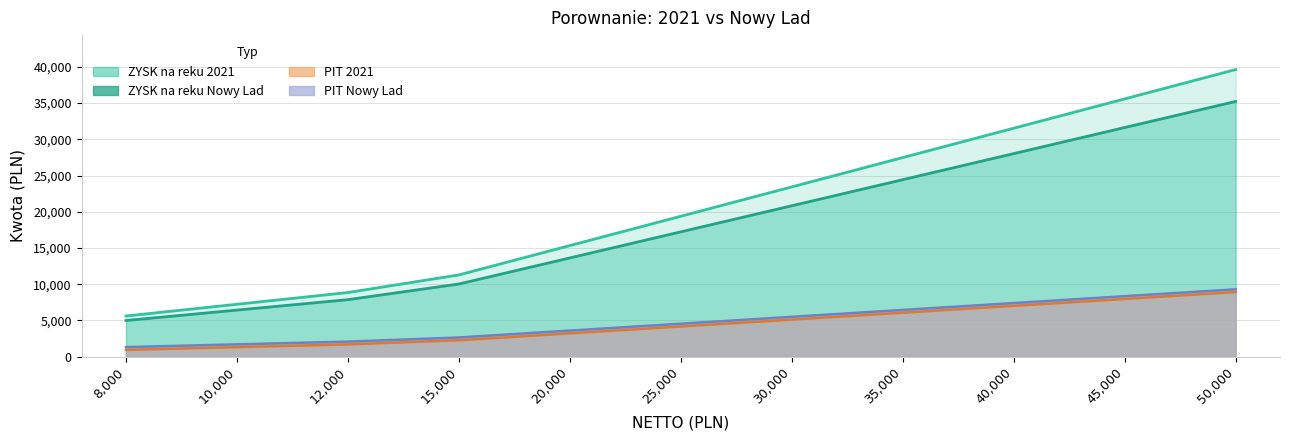

Reading right to left, list all the values displayed in this chart.

ZYSK na reku 2021: 50000=35225.5	45000=31625.5	40000=28025.5	35000=24425.5	30000=20825.5	25000=17225.5	20000=13625.5	15000=10025.5	12000=7865.5	10000=6425.5	8000=4985.5
ZYSK na reku Nowy Lad: 50000=39628.7	45000=35578.7	40000=31528.7	35000=27478.7	30000=23428.7	25000=19378.7	20000=15328.7	15000=11278.7	12000=8848.7	10000=7228.7	8000=5608.7
PIT 2021: 50000=8913.8	45000=7963.8	40000=7013.8	35000=6063.8	30000=5113.8	25000=4163.8	20000=3213.8	15000=2263.8	12000=1693.8	10000=1313.8	8000=933.8
PIT Nowy Lad: 50000=9295.6	45000=8345.6	40000=7395.6	35000=6445.6	30000=5495.6	25000=4545.6	20000=3595.6	15000=2645.6	12000=2075.6	10000=1695.6	8000=1315.6